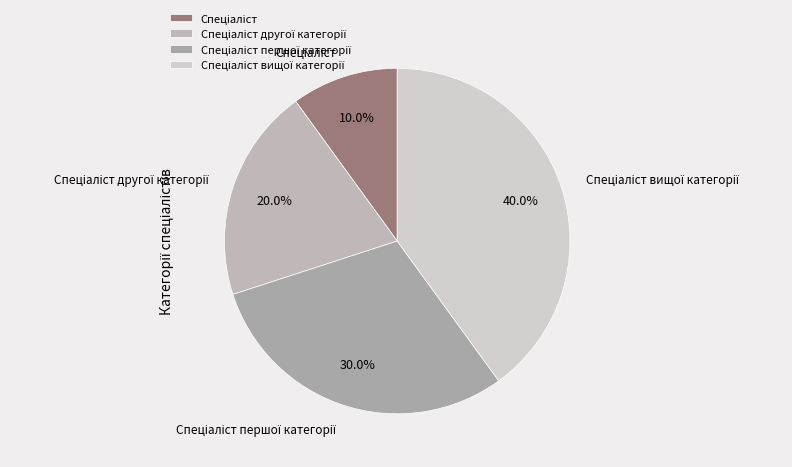

Is there any slice that represents more than half of the pie?

No